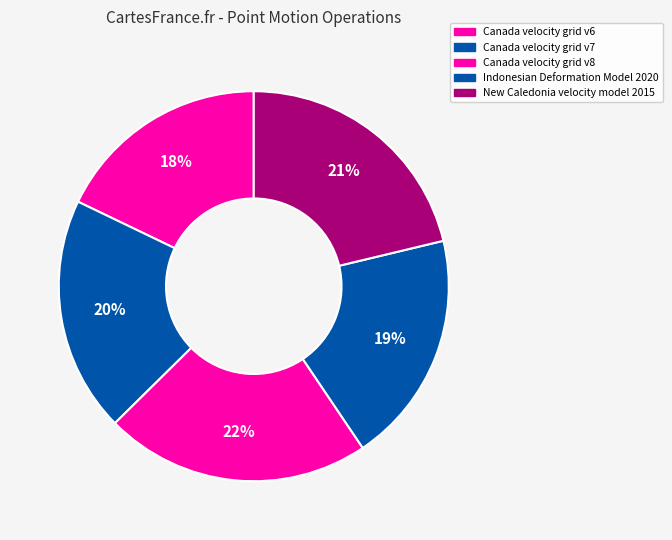

Rank the categories by value from lowest to highest.

Canada velocity grid v6, Indonesian Deformation Model 2020, Canada velocity grid v7, New Caledonia velocity model 2015, Canada velocity grid v8